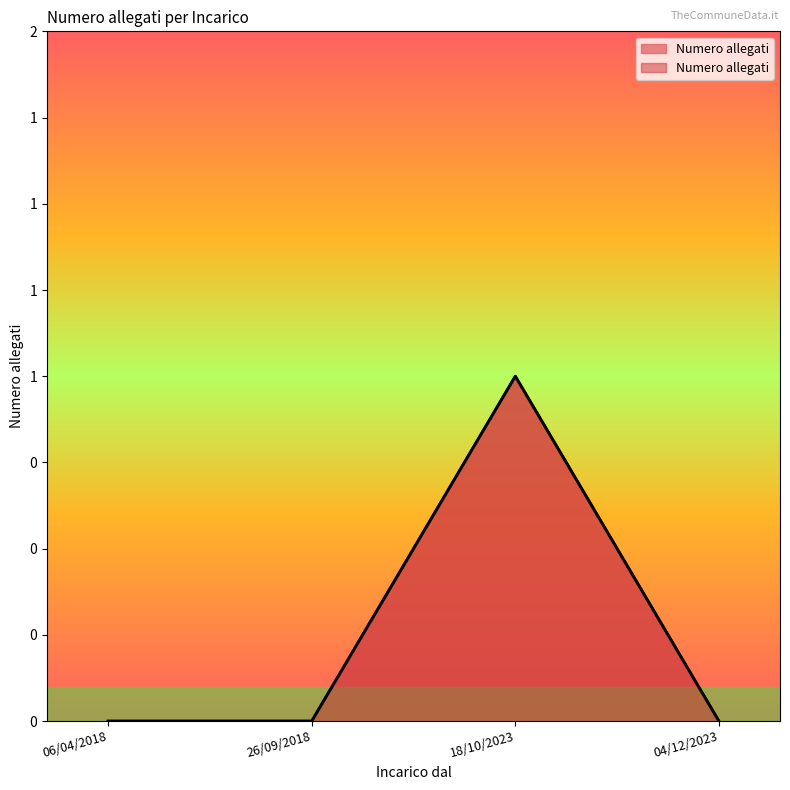

How many values are between 0 and 1?

4